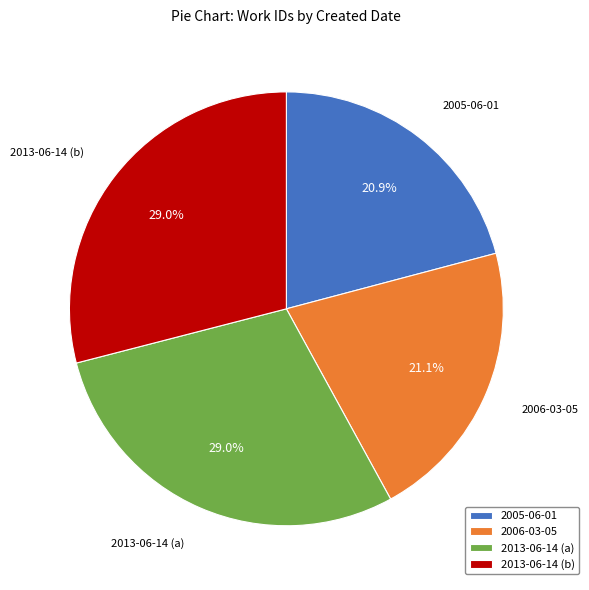

To the nearest percent, what is the difference between the largest and smallest slice percentages?

8%